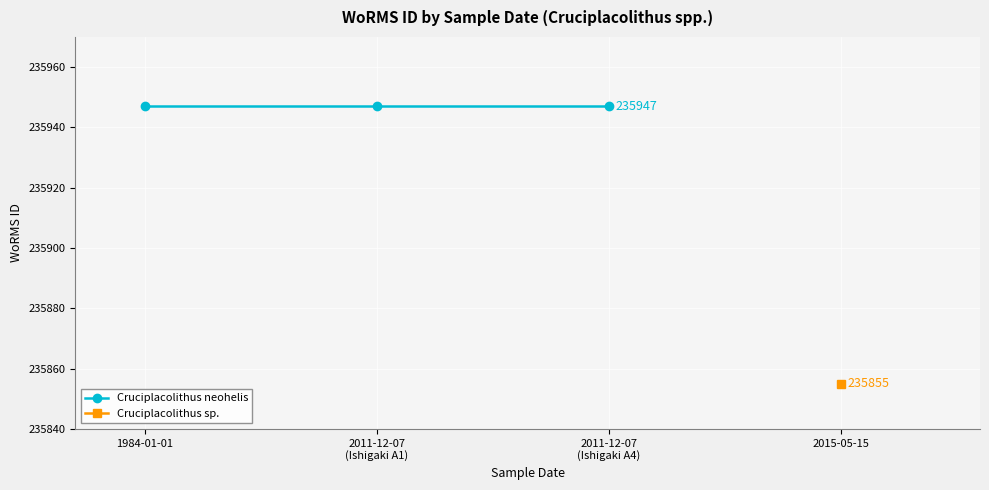

What is the label of the 2nd point from the left?

2011-12-07